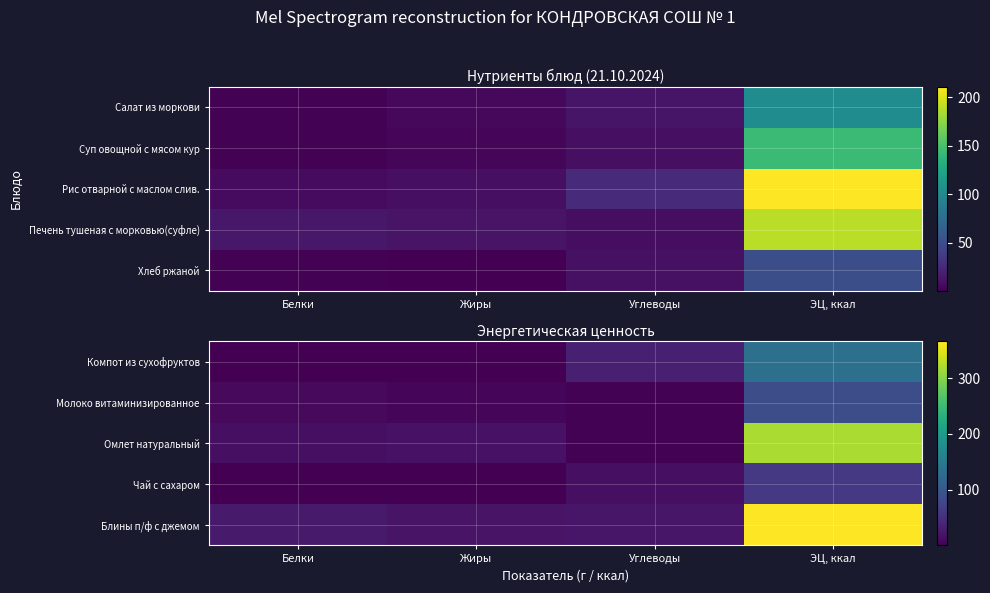

At which category is the sum across all series the highest?

ЭЦ, ккал